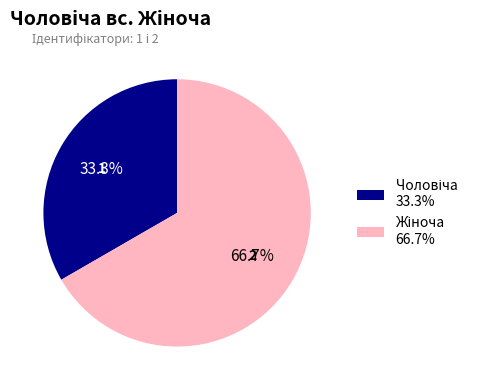

Is there a majority slice in this chart?

Yes